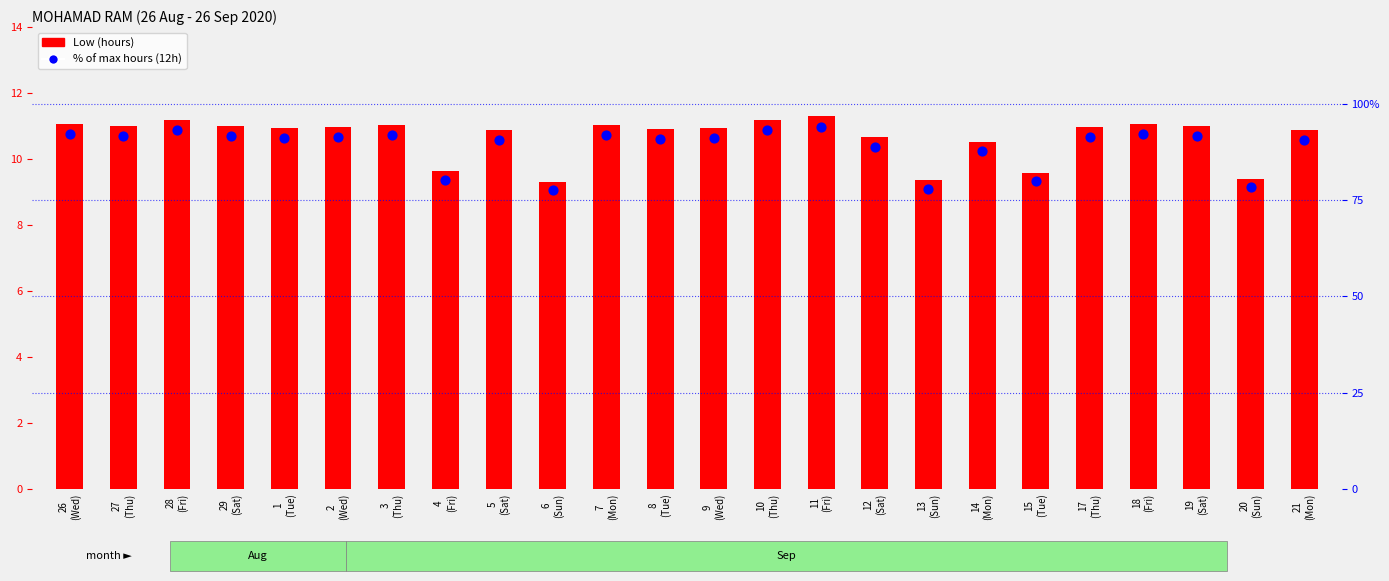

What is the total value across all series at 28
(Fri)?

104.4